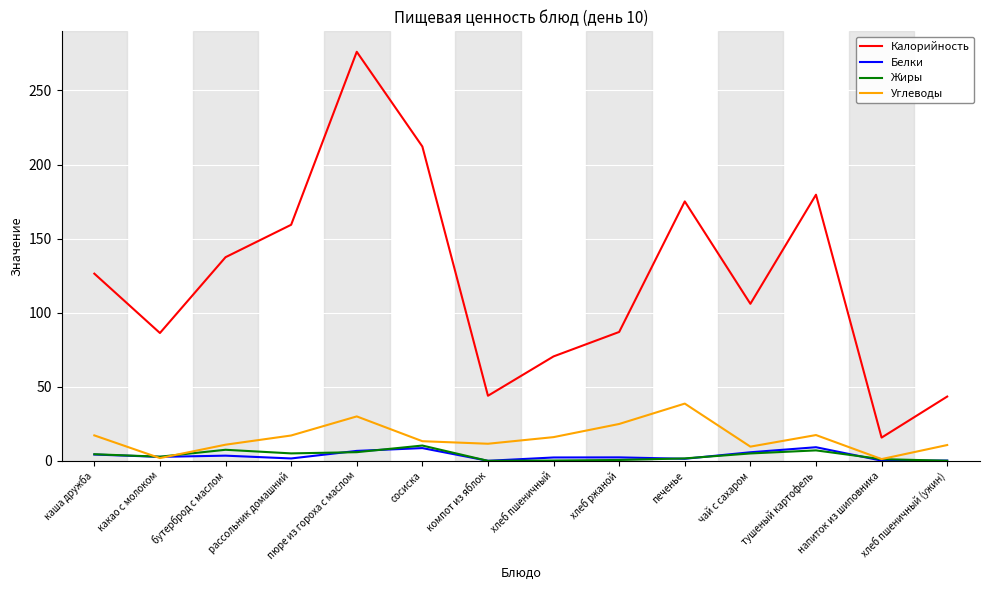

True or false: Жиры has a value of 5.9 at пюре из гороха с маслом.

True